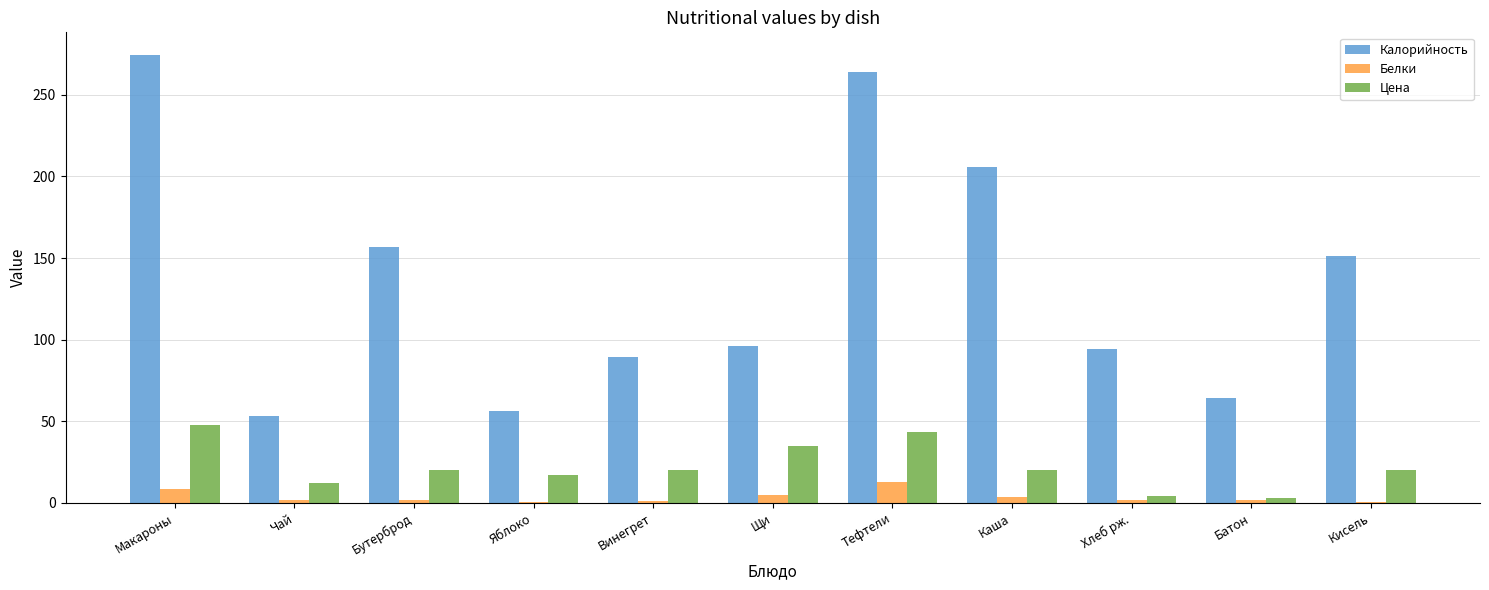

What are all the series names shown in the legend?

Калорийность, Белки, Цена